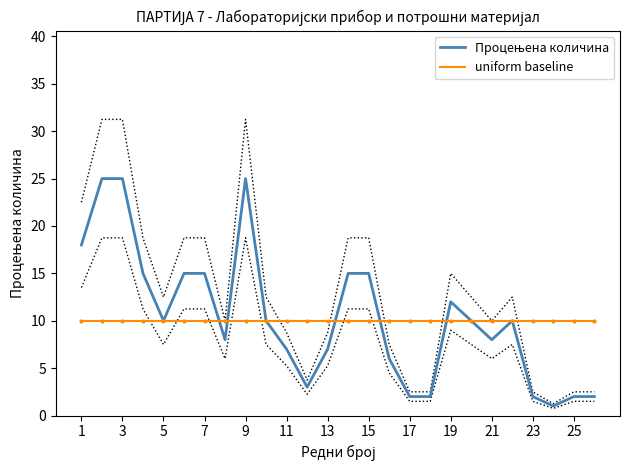

What is the maximum value for uniform baseline?

10